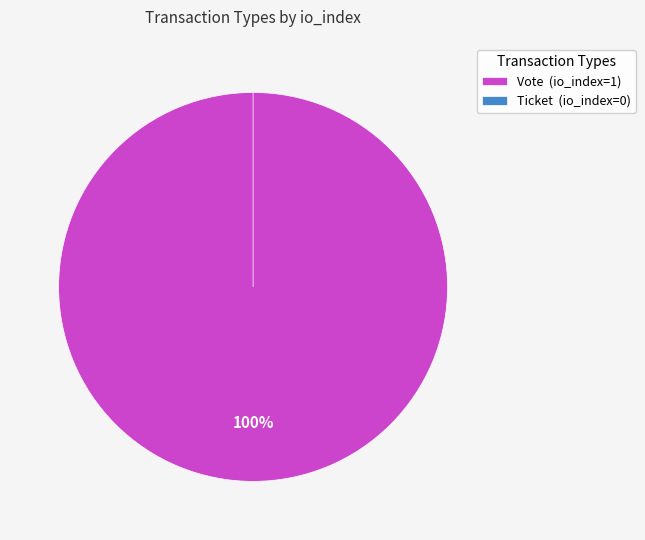

Count the number of slices in the pie.

2